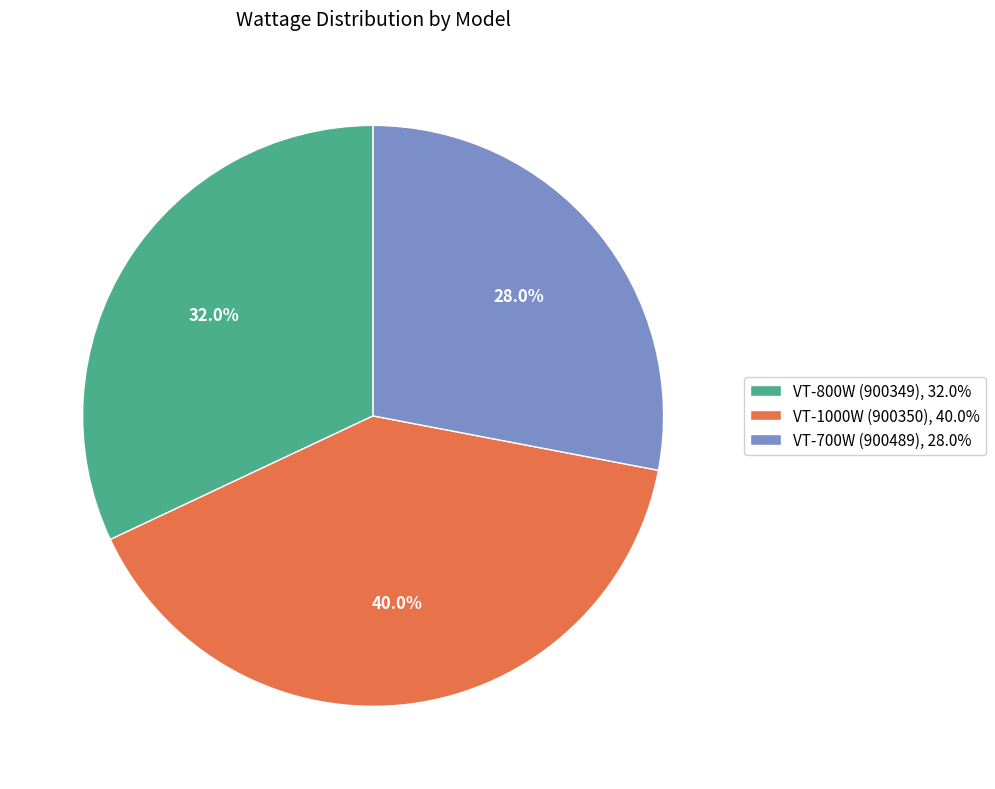

Does VT-1000W (900350) account for over 50% of the chart?

No